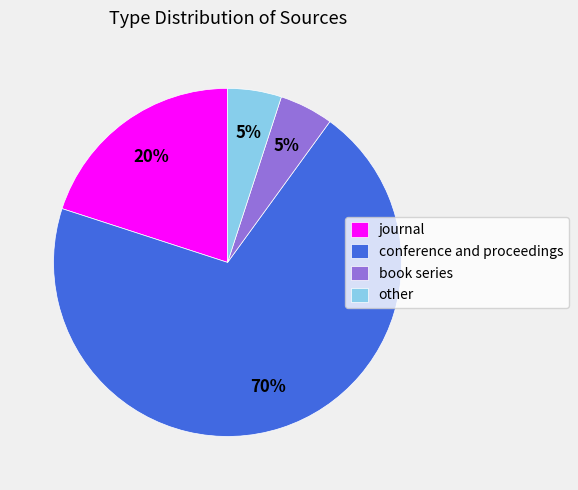

To the nearest percent, what percentage of the pie is journal?

20%